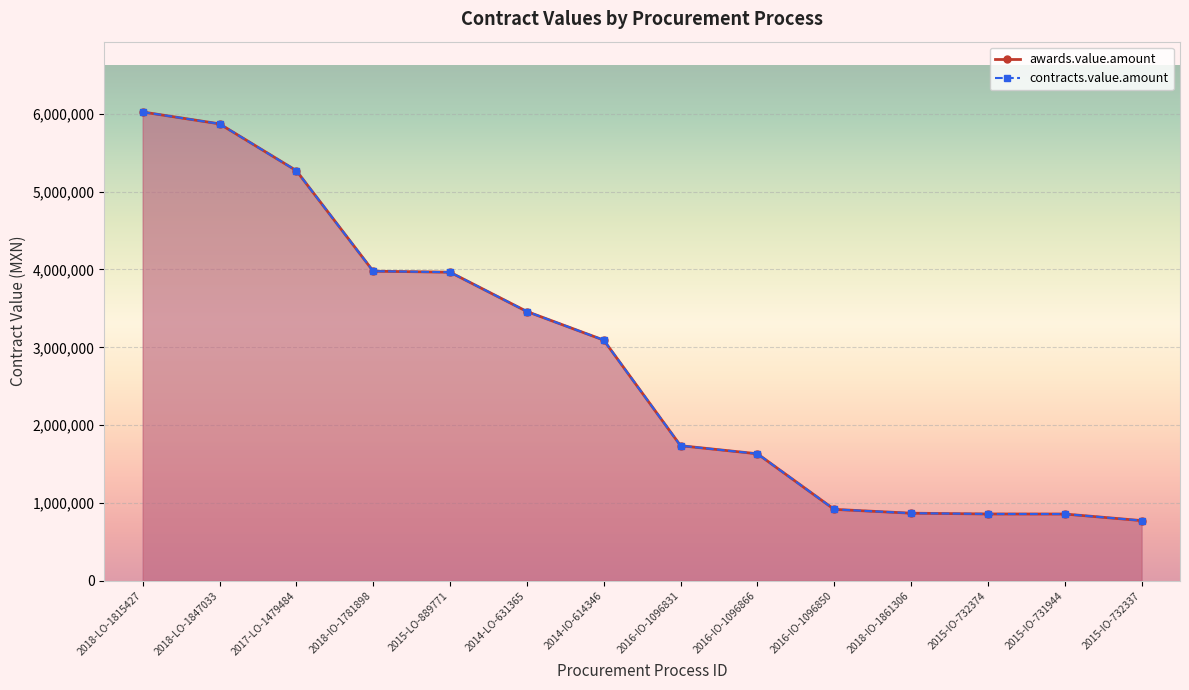

Rank the categories by contracts.value.amount value from lowest to highest.

2015-IO-732337, 2015-IO-731944, 2015-IO-732374, 2018-IO-1861306, 2016-IO-1096850, 2016-IO-1096866, 2016-IO-1096831, 2014-IO-614346, 2014-LO-631365, 2015-LO-889771, 2018-IO-1781898, 2017-LO-1479484, 2018-LO-1847033, 2018-LO-1815427